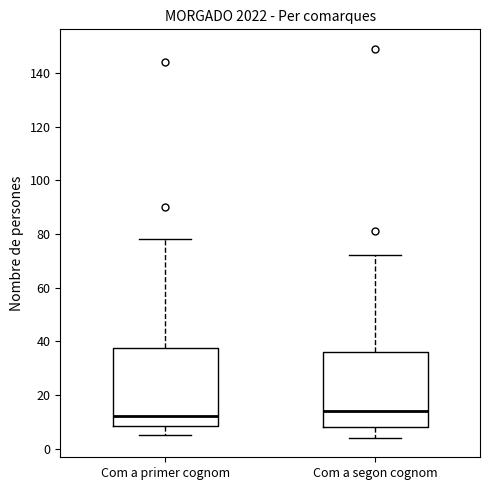

Reading left to right, read every box against the y-axis: the position of its median line, the range the box covers, and the ends of its whiskers. The values are not printed on the chart, so give them approximately, as read against the axis.

Com a primer cognom: median 12, box 8 to 38, whiskers 6 to 78
Com a segon cognom: median 14, box 8 to 36, whiskers 4 to 72